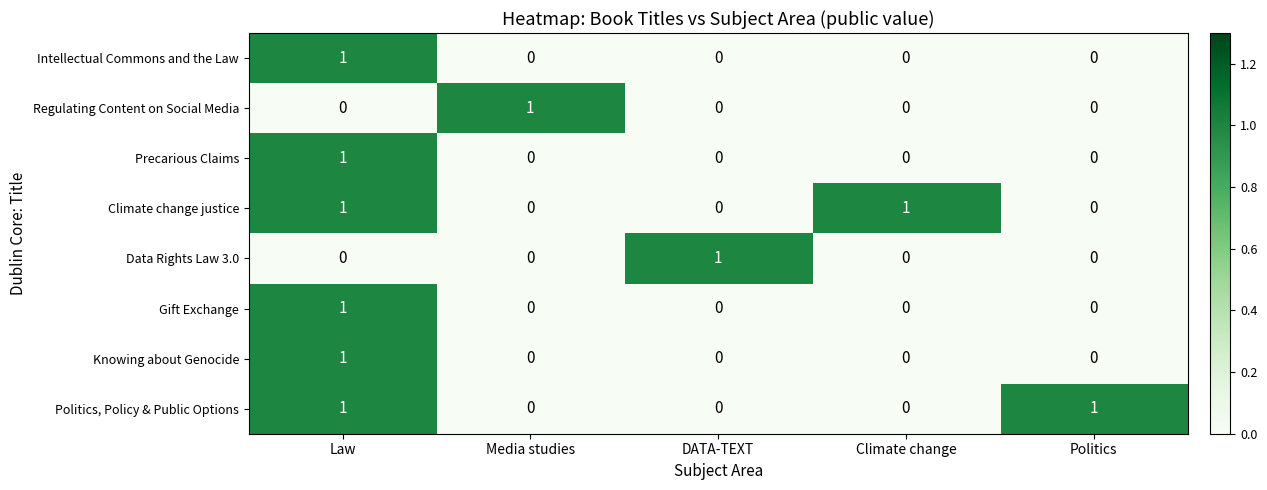

At how many categories does at least one series exceed 0?

5